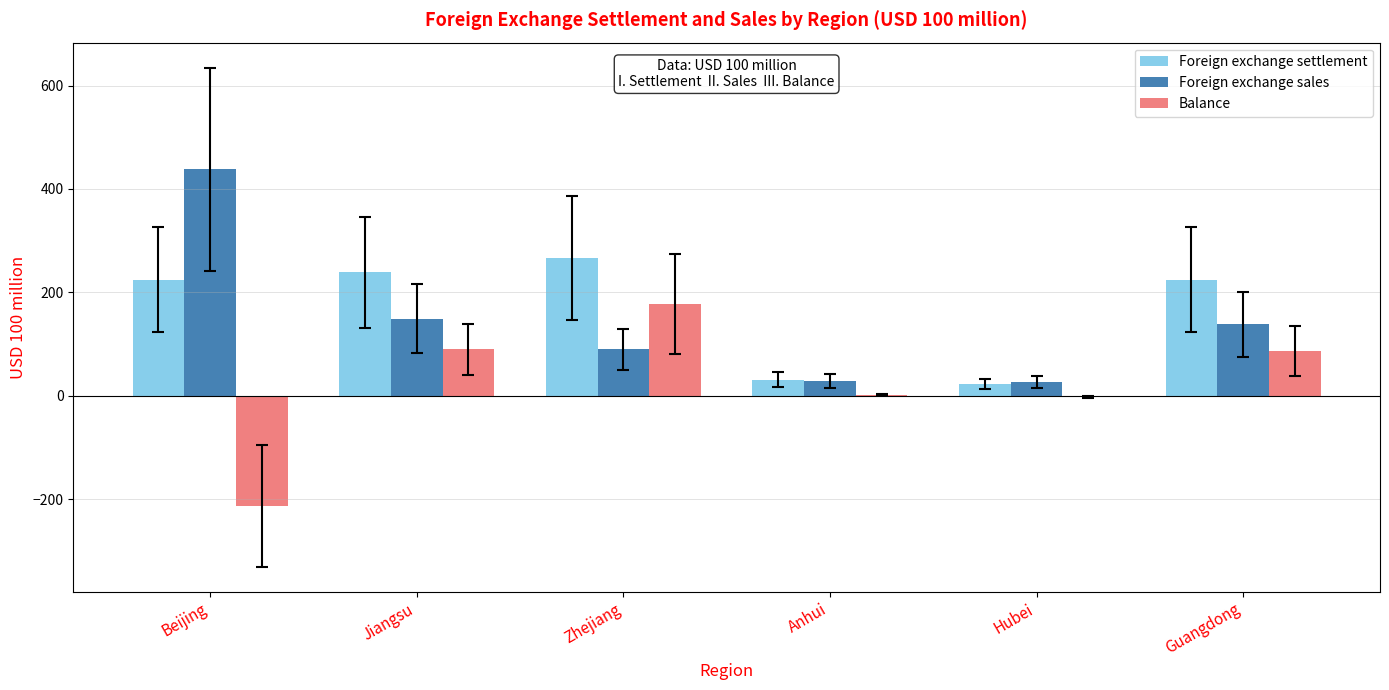

What is the sum of all Foreign exchange settlement values?

1008.4